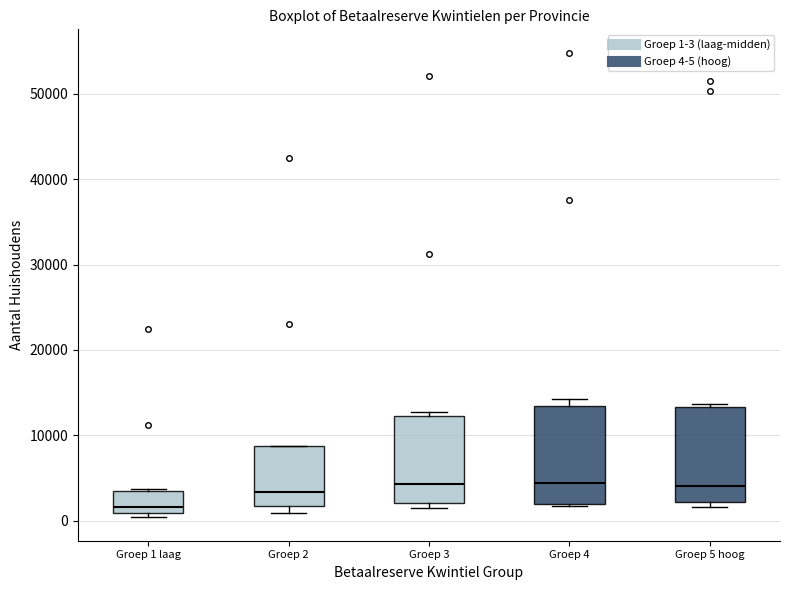

Reading left to right, transcribe this box plot: for each box, give where its median line is, the range the box spans, and where its two whiskers end, as read against the y-axis. The values are not printed on the chart, so give them approximately, as read against the axis.

Groep 1 laag: median 2000, box 1000 to 4000, whiskers 0 to 4000
Groep 2: median 3000, box 2000 to 9000, whiskers 1000 to 9000
Groep 3: median 4000, box 2000 to 12000, whiskers 2000 (just below the box's lower edge) to 13000
Groep 4: median 4000, box 2000 to 13000, whiskers 2000 to 14000
Groep 5 hoog: median 4000, box 2000 to 13000, whiskers 2000 (just below the box's lower edge) to 14000